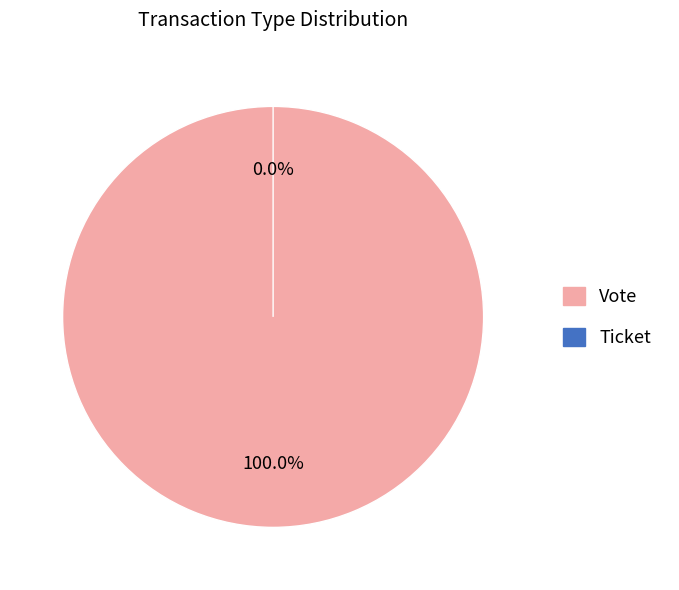

Which category has the smallest portion of the pie?

Ticket